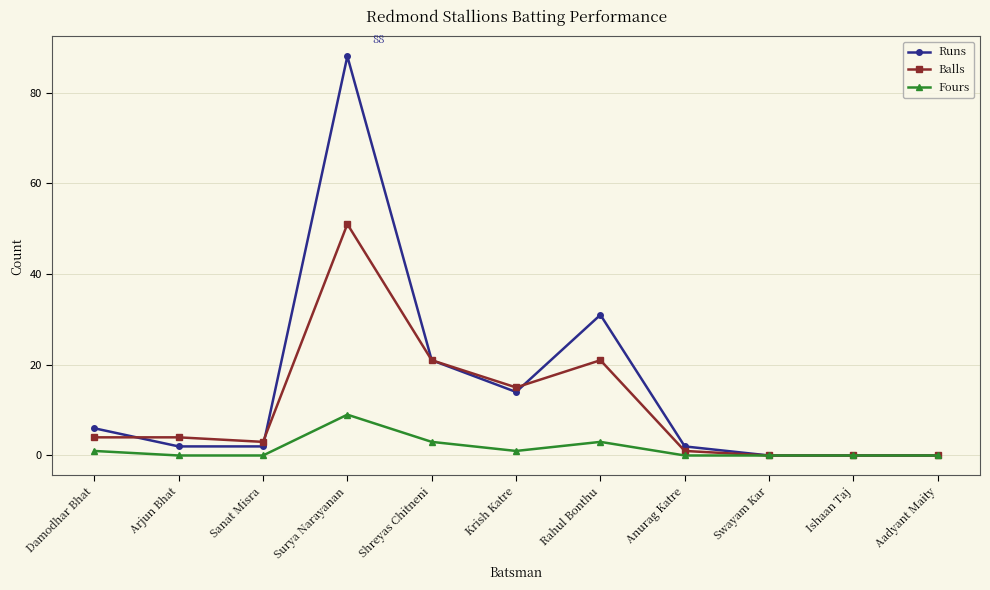

What is the value of the Runs point at the 1st from the left?

6